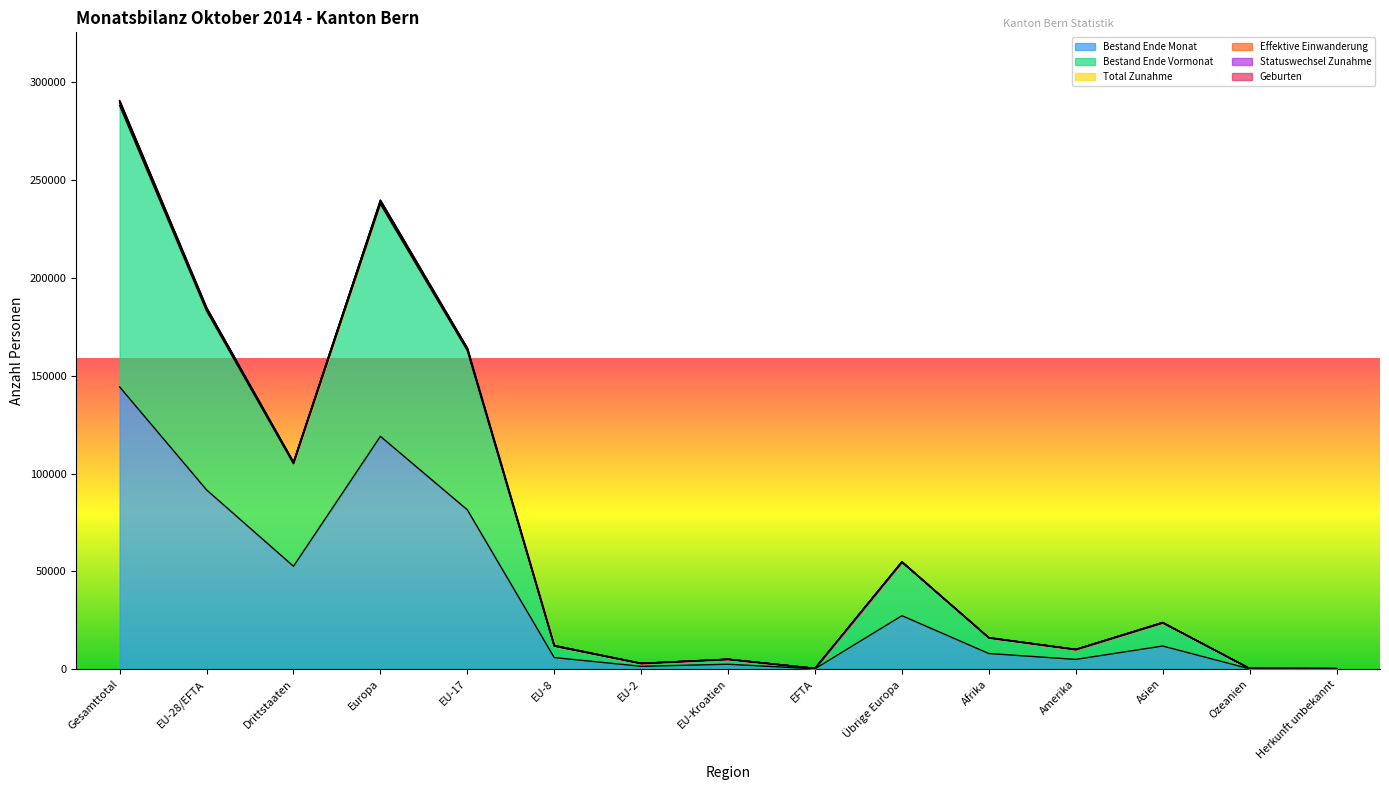

At which label does Bestand Ende Monat reach its peak?

Gesamttotal